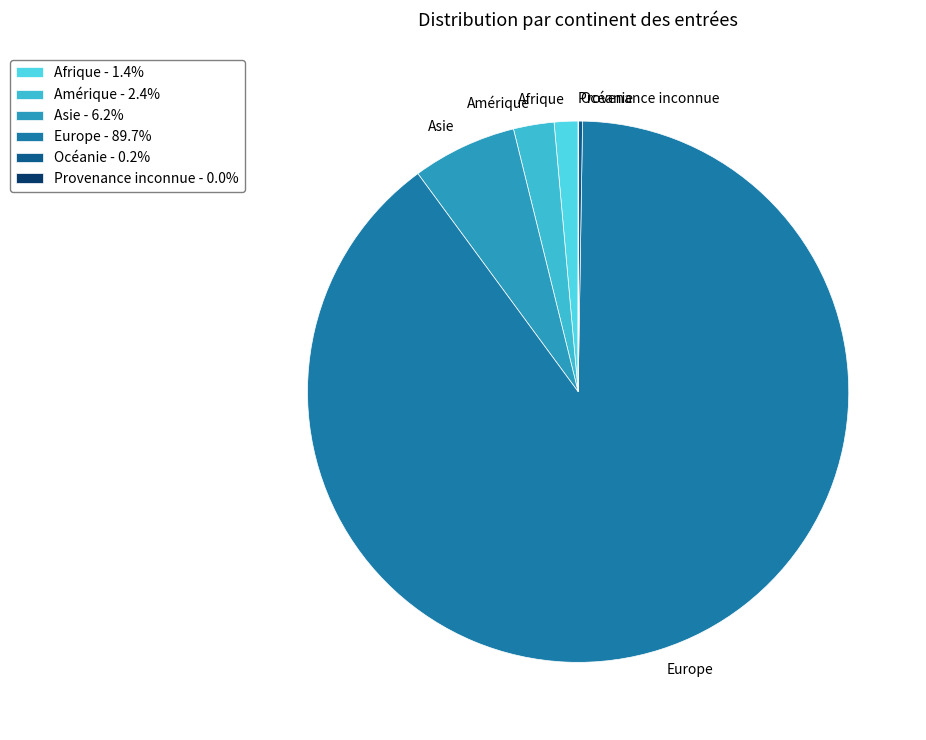

Is there a majority slice in this chart?

Yes